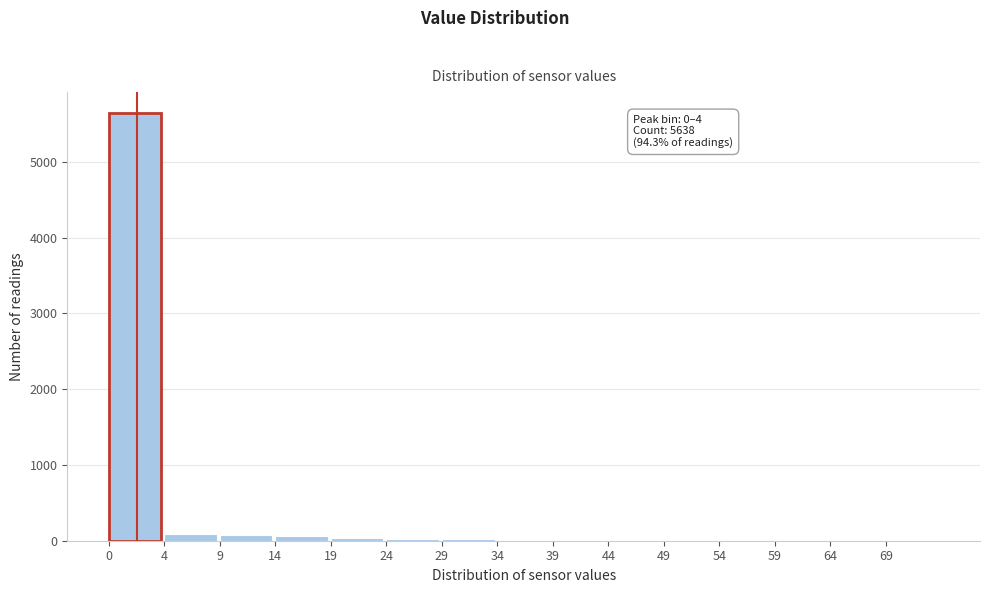

What is the maximum value shown in the chart?

5638